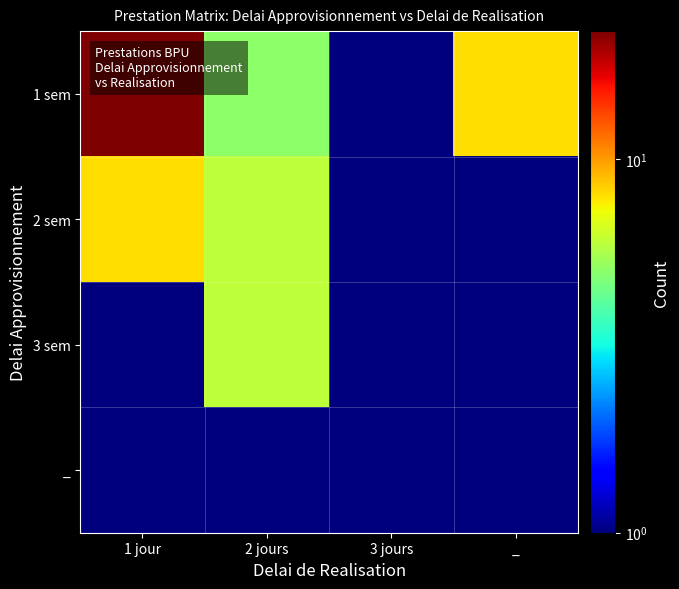

At 1 jour, list the series in order from largest to smallest.

1 sem, 2 sem, _, 3 sem